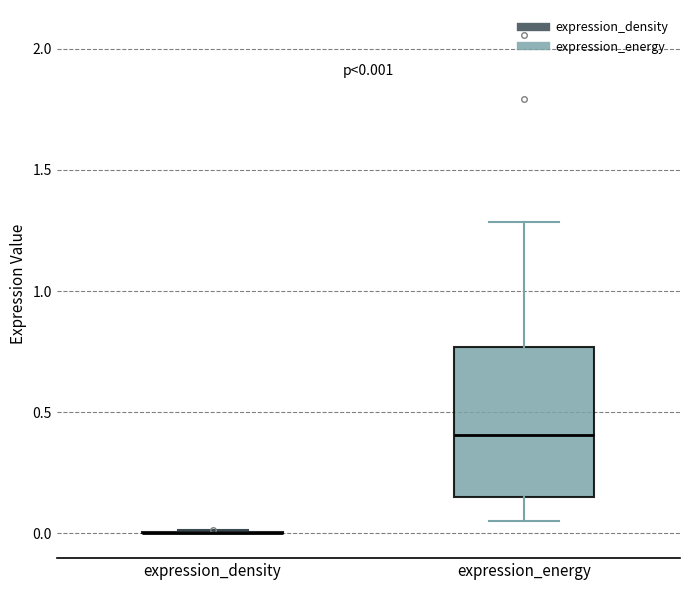

Which box is the tallest, from its lower edge to its upper edge?

expression_energy